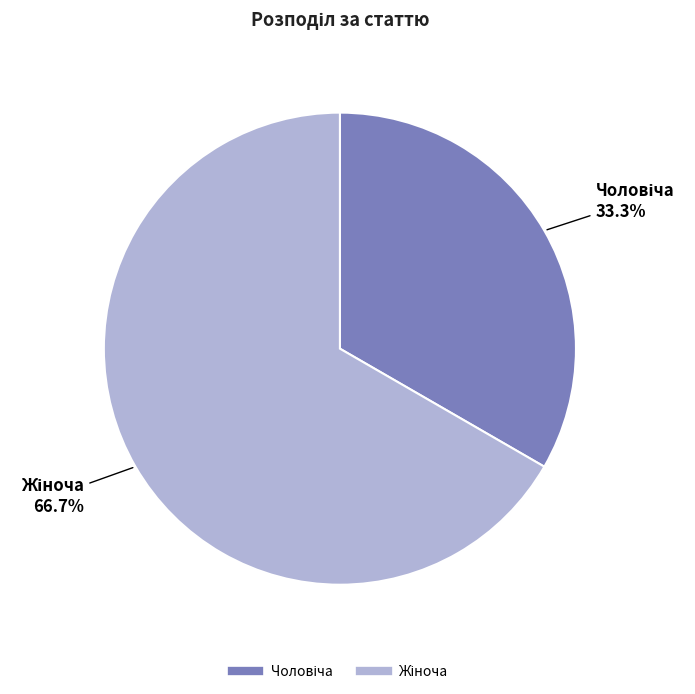

Does any single category account for the majority?

Yes